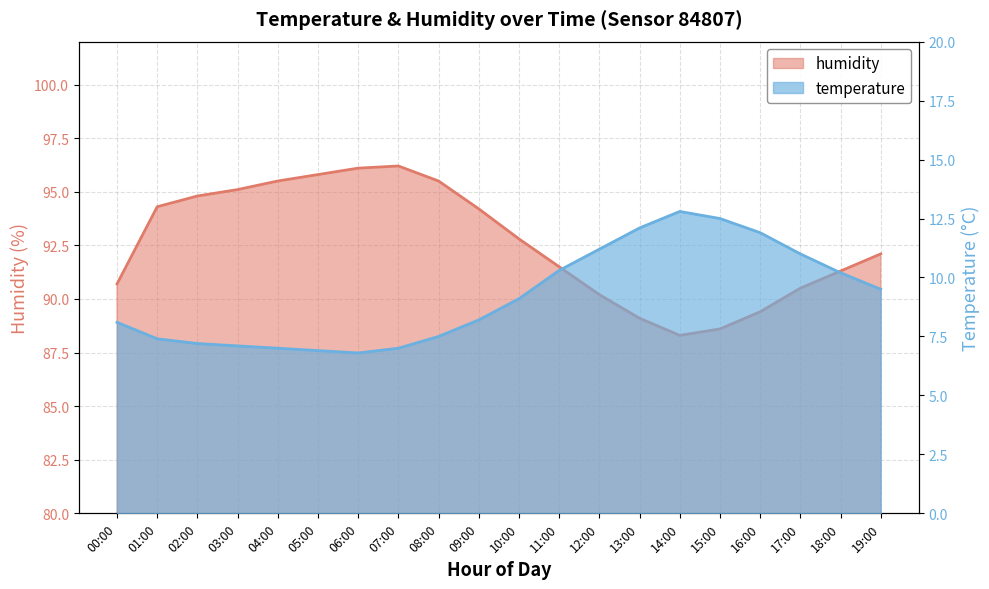

Reading left to right, transcribe all the data shown in this chart.

temperature: 00:00=8.1	01:00=7.4	02:00=7.2	03:00=7.1	04:00=7.0	05:00=6.9	06:00=6.8	07:00=7.0	08:00=7.5	09:00=8.2	10:00=9.1	11:00=10.3	12:00=11.2	13:00=12.1	14:00=12.8	15:00=12.5	16:00=11.9	17:00=11.0	18:00=10.2	19:00=9.5
humidity: 00:00=90.7	01:00=94.3	02:00=94.8	03:00=95.1	04:00=95.5	05:00=95.8	06:00=96.1	07:00=96.2	08:00=95.5	09:00=94.2	10:00=92.8	11:00=91.5	12:00=90.2	13:00=89.1	14:00=88.3	15:00=88.6	16:00=89.4	17:00=90.5	18:00=91.3	19:00=92.1